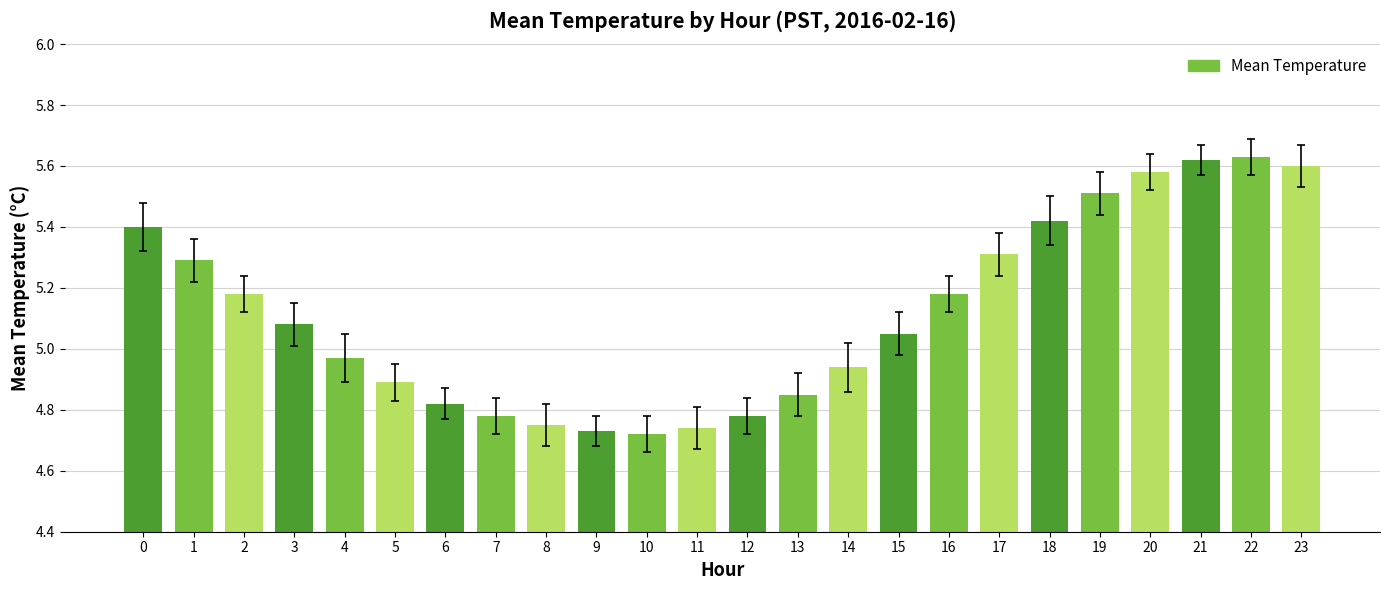

What is the sum of all values?

122.8